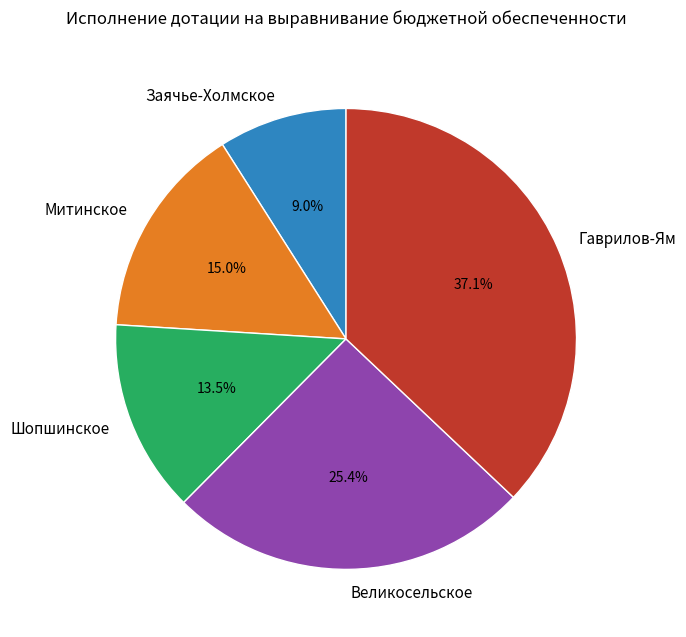

Which slice is the largest?

Гаврилов-Ям